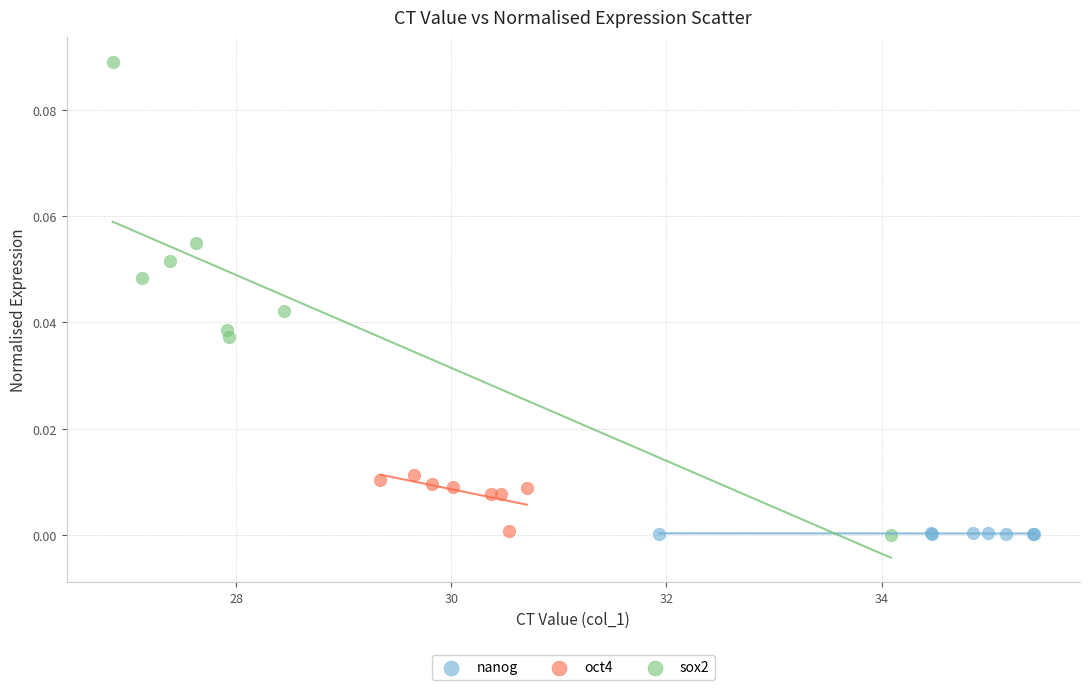

What are all the series names shown in the legend?

nanog, oct4, sox2